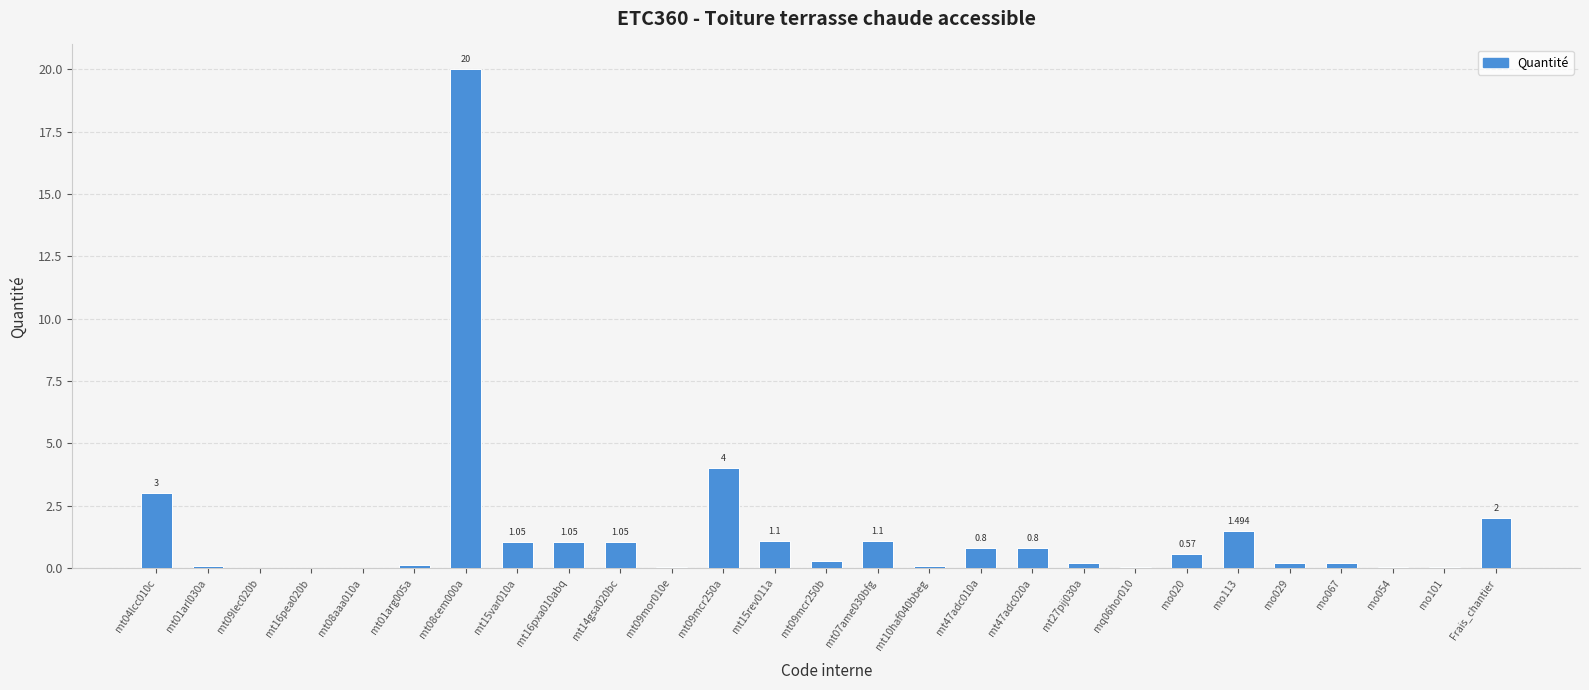

What is the maximum value shown in the chart?

20.0